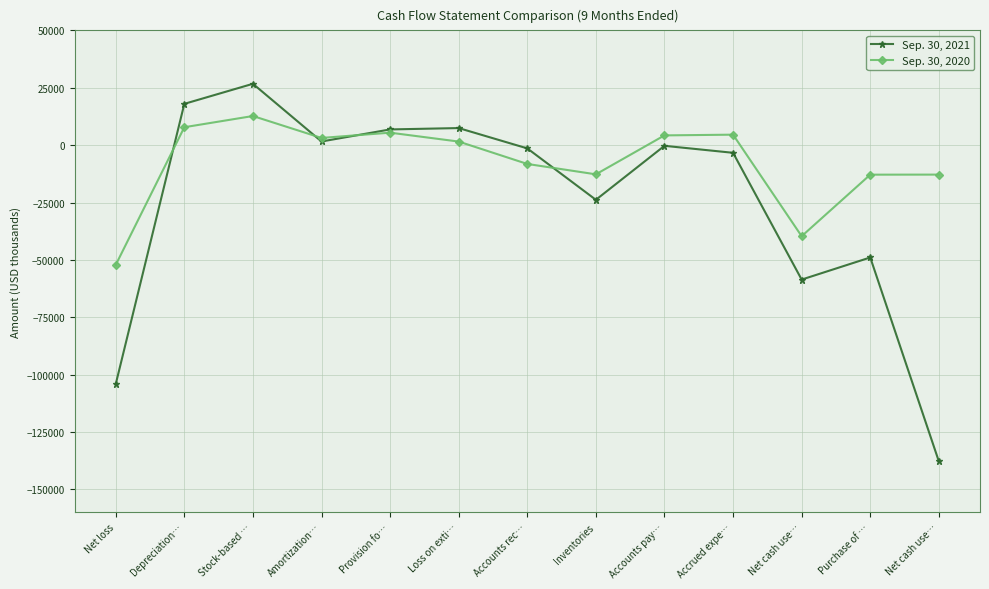

Reading left to right, what are all the values shown in this chart?

Sep. 30, 2021: Net loss=-104139	Depreciation…=17986	Stock-based …=26724	Amortization…=1589	Provision fo…=6842	Loss on exti…=7434	Accounts rec…=-1417	Inventories=-23817	Accounts pay…=-298	Accrued expe…=-3343	Net cash use…=-58576	Purchase of …=-48946	Net cash use…=-137765
Sep. 30, 2020: Net loss=-52196	Depreciation…=7804	Stock-based …=12687	Amortization…=3133	Provision fo…=5429	Loss on exti…=1555	Accounts rec…=-8199	Inventories=-12720	Accounts pay…=4246	Accrued expe…=4561	Net cash use…=-39684	Purchase of …=-12868	Net cash use…=-12841